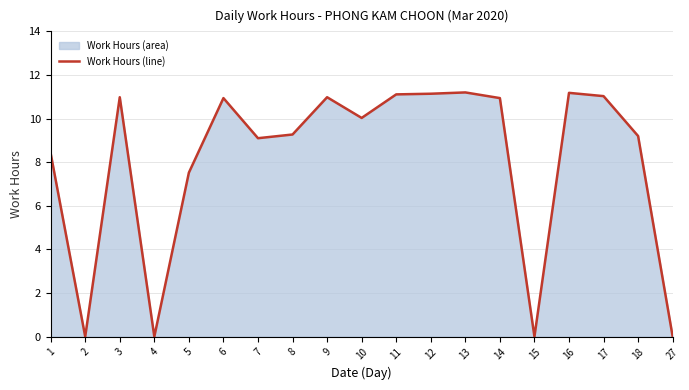

At which label is the value closest to 5?

5